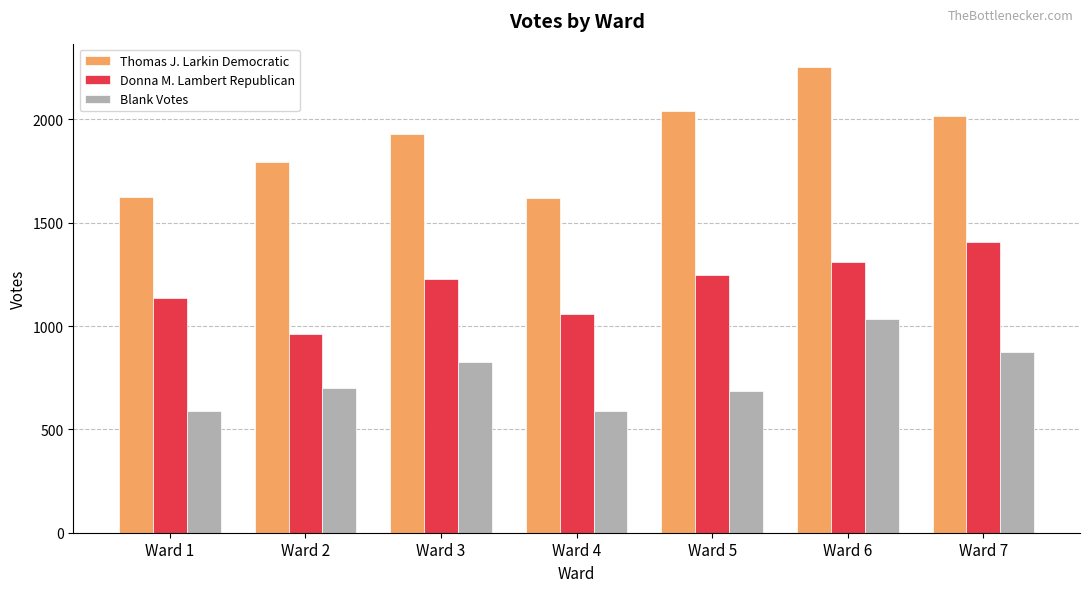

At Ward 6, list the series in order from smallest to largest.

Blank Votes, Donna M. Lambert Republican, Thomas J. Larkin Democratic